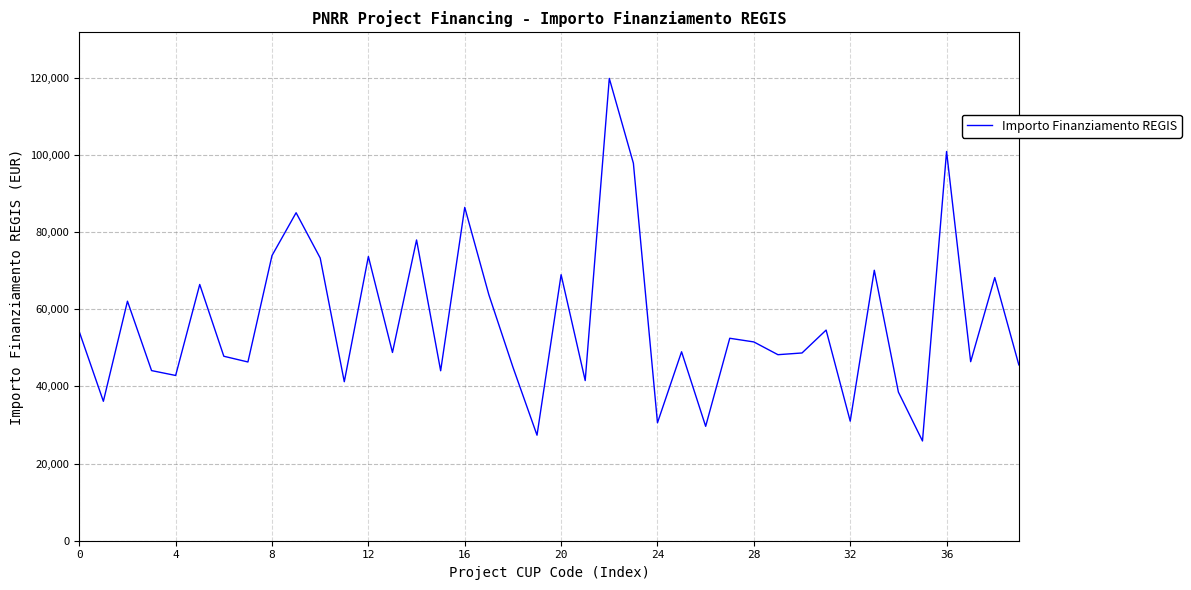

Count the number of categories in the chart.

40